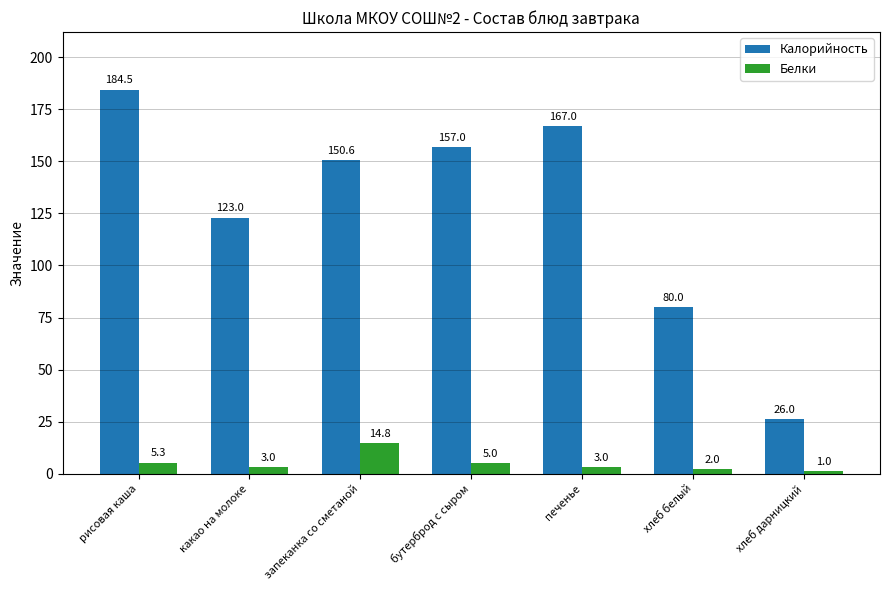

What is the label of the 3rd bar from the right?

печенье